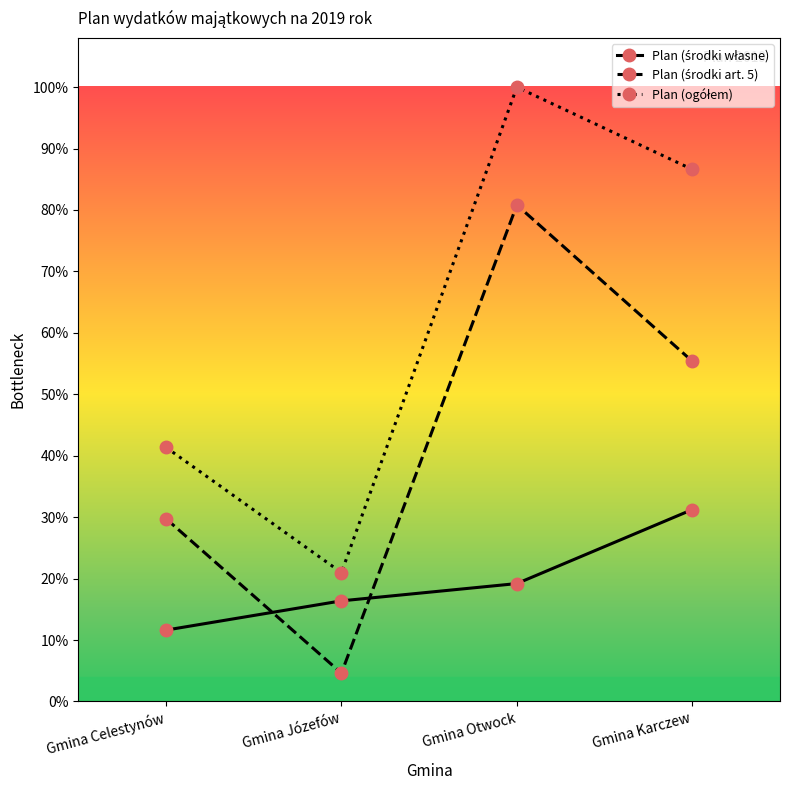

What is the difference between the Plan (środki własne) values at Gmina Celestynów and Gmina Karczew?

746506